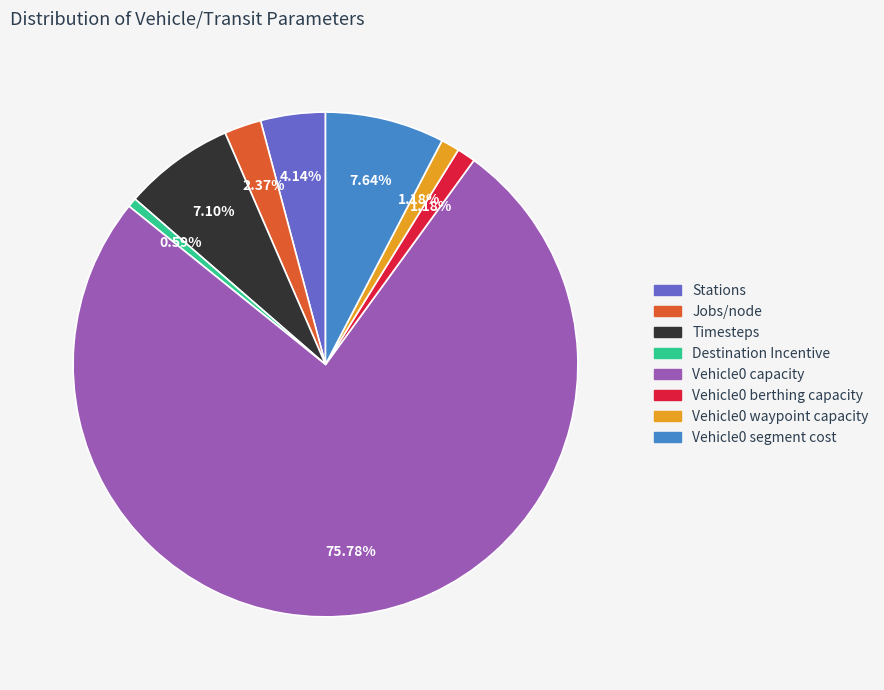

Which category accounts for the majority?

Vehicle0 capacity